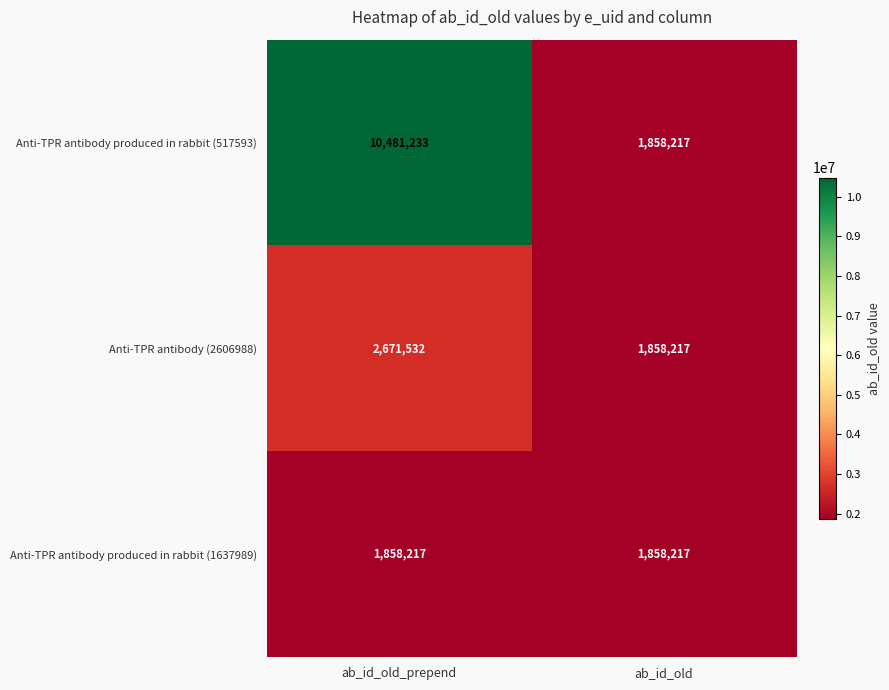

How many series are shown in this chart?

3